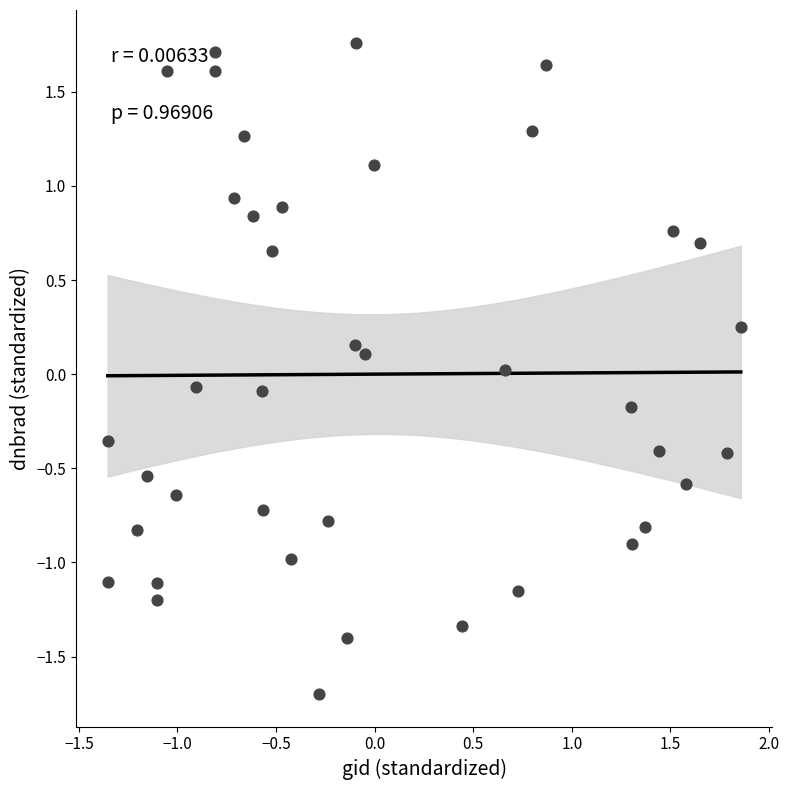

What is the range of X values (max minus min)?

3.2